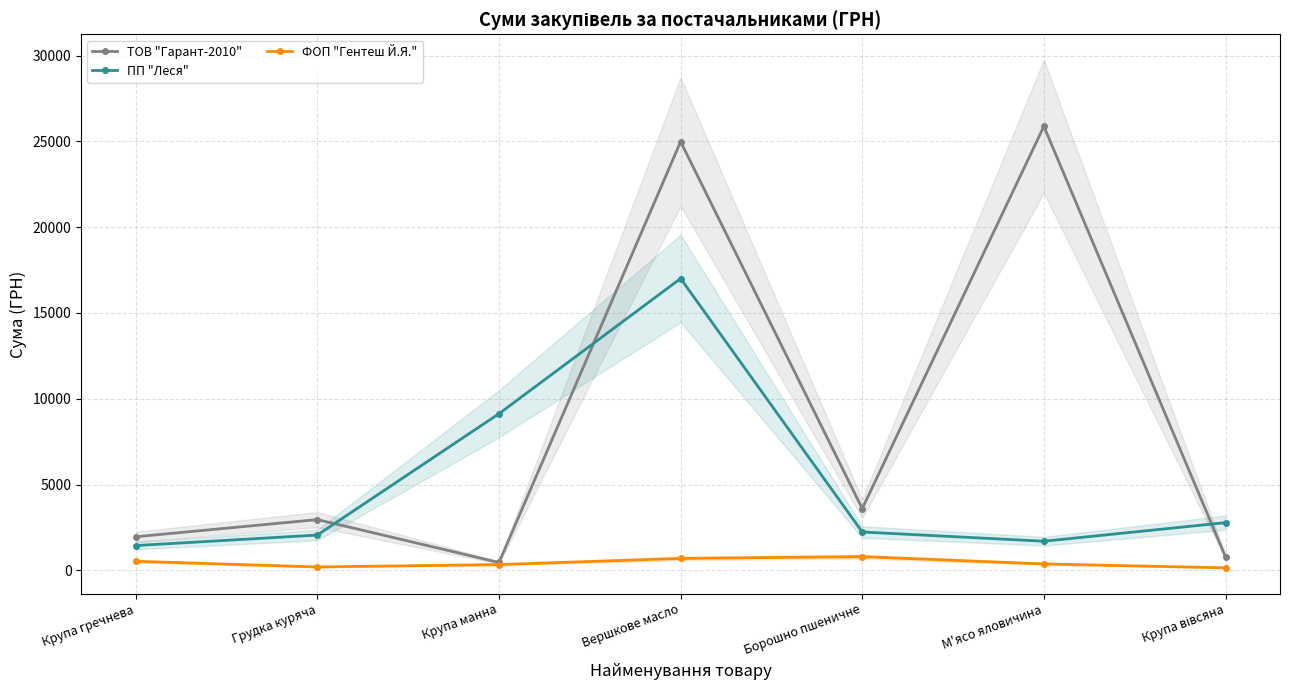

What is the spread (max minus min) of values at Крупа гречнева?

1430.6